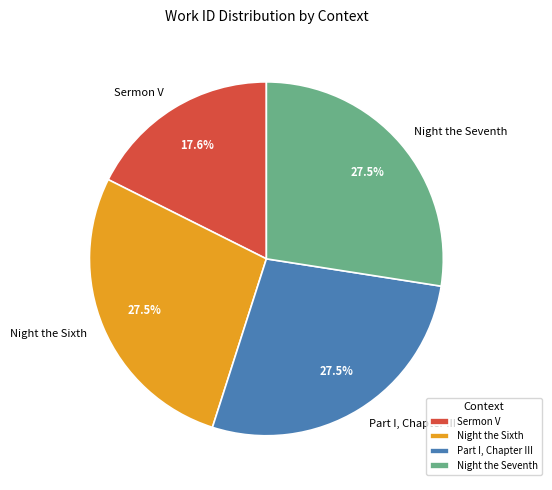

Which category has the smallest portion of the pie?

Sermon V